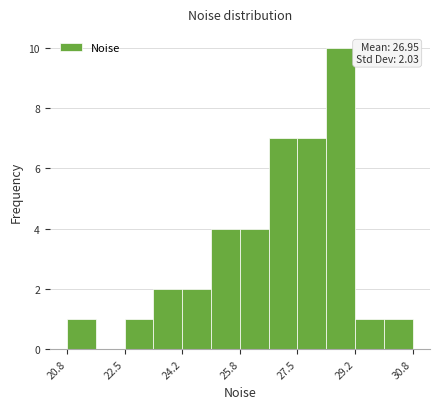

Which range on the x-axis has the tallest bar?

28.4 to 29.2